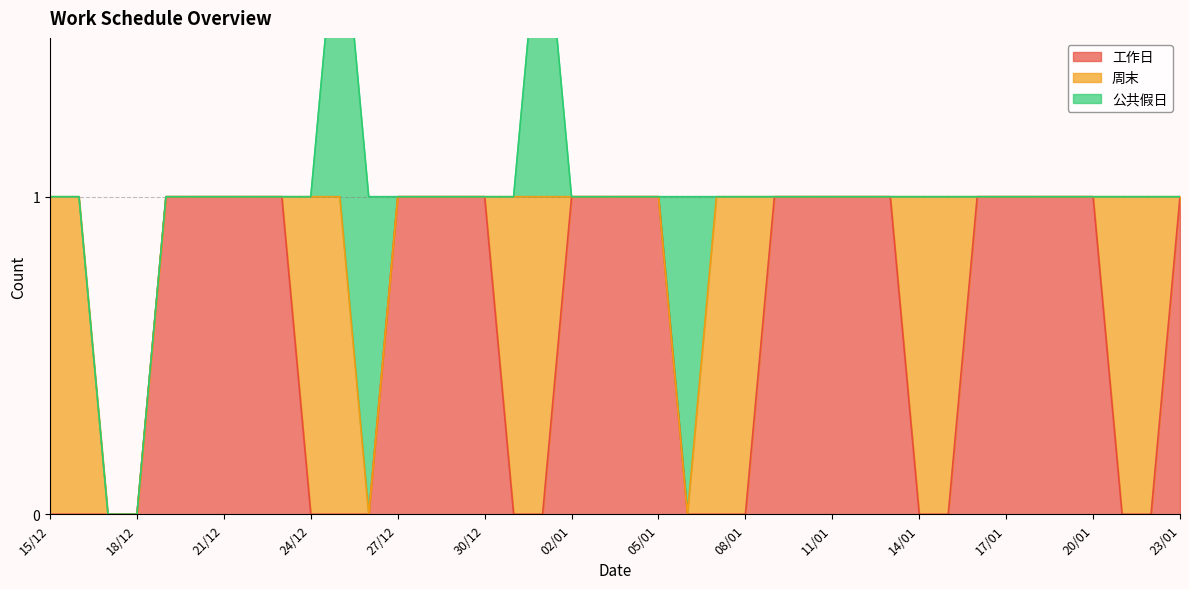

What is the spread (max minus min) of values at 21/01?

1